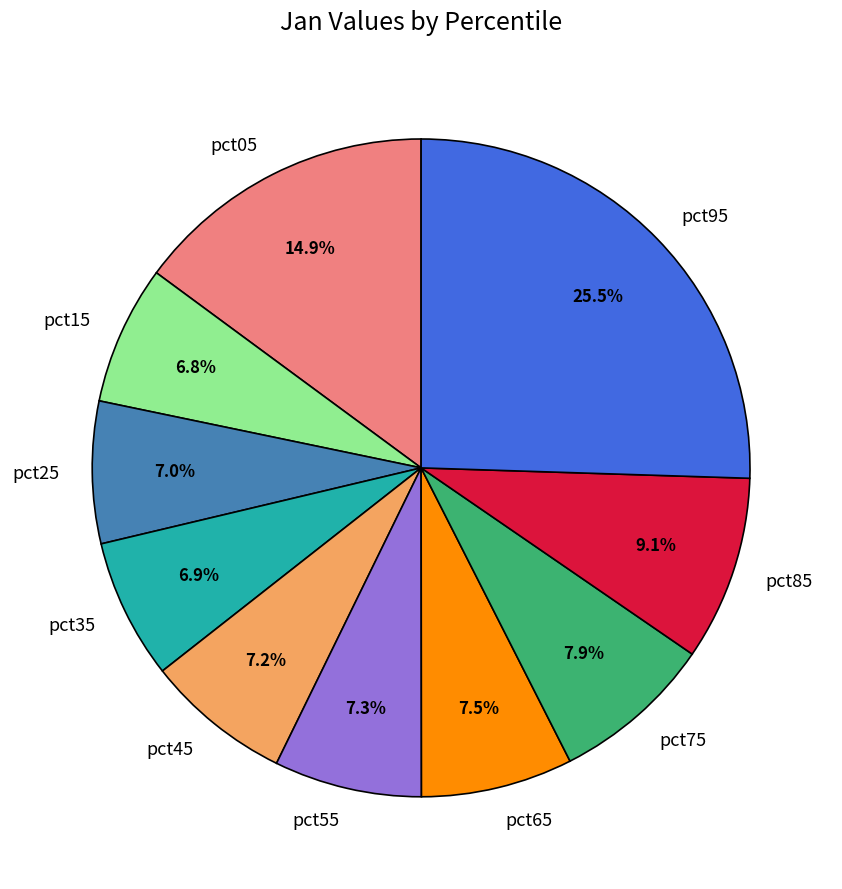

Which has a higher value, pct35 or pct85?

pct85